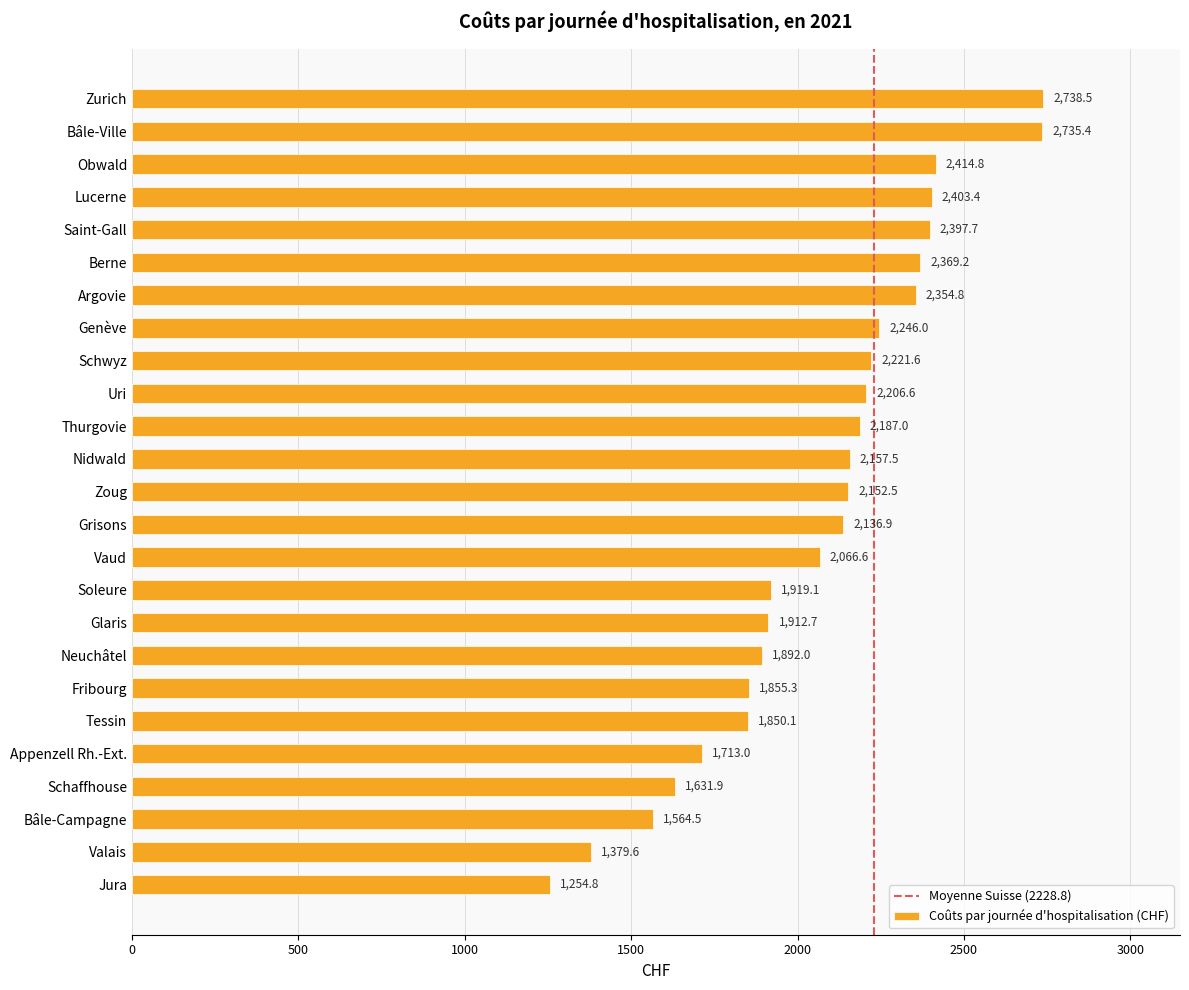

What is the difference between the maximum and minimum values?

1483.7